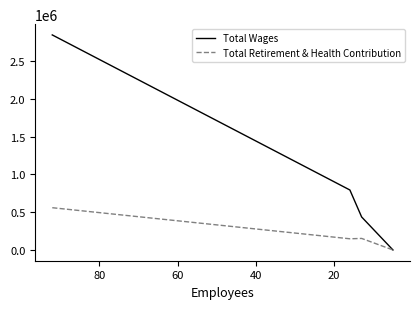

Rank the series by their maximum value, from highest to lowest.

Total Wages, Total Retirement & Health Contribution